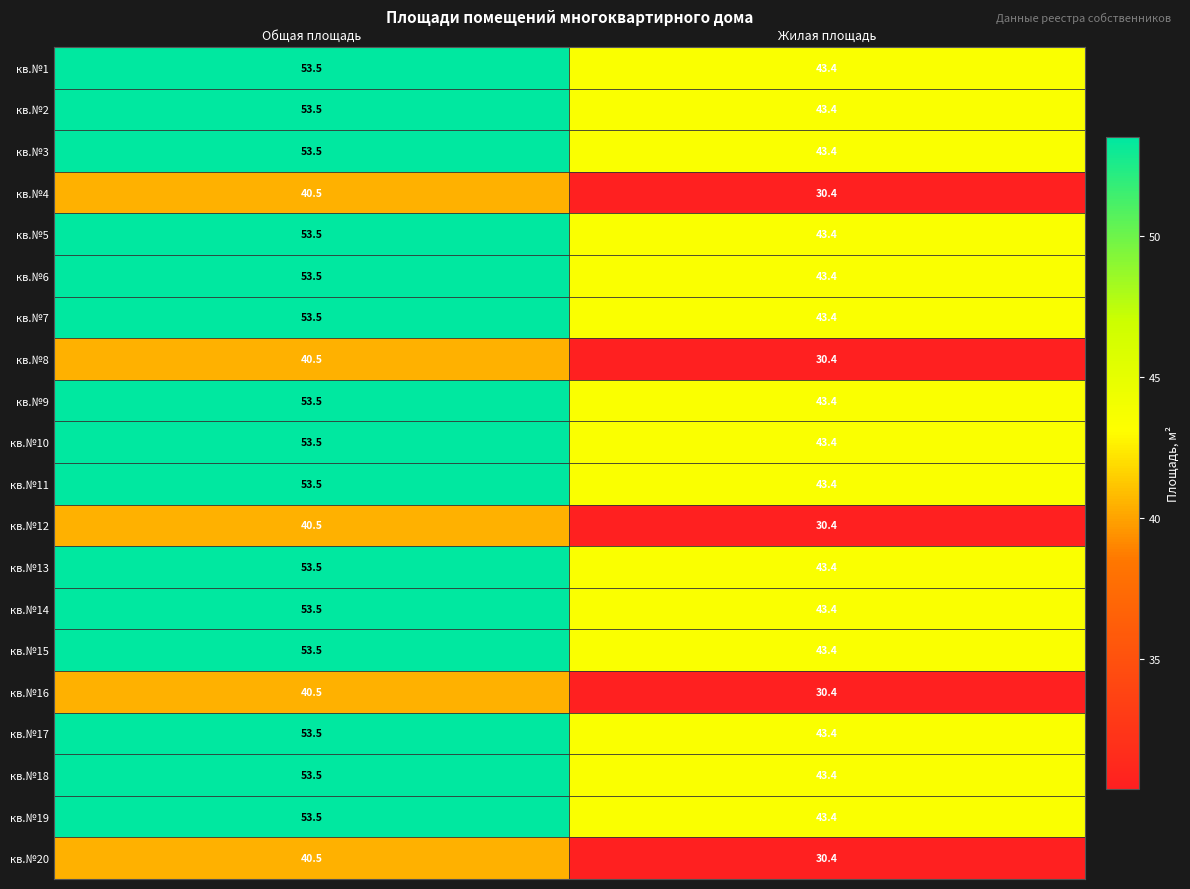

Which category has the highest value in the кв.№15 series?

Общая площадь